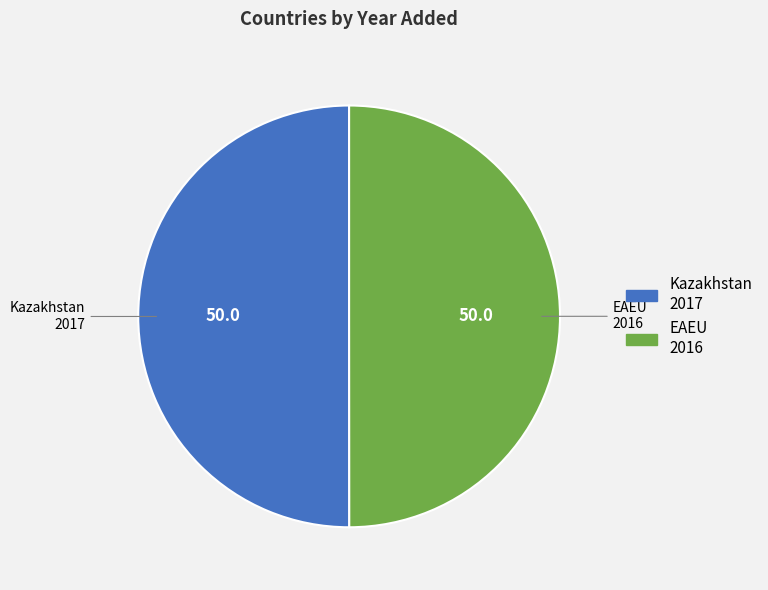

Is the sum of Kazakhstan and EAEU greater than half?

Yes